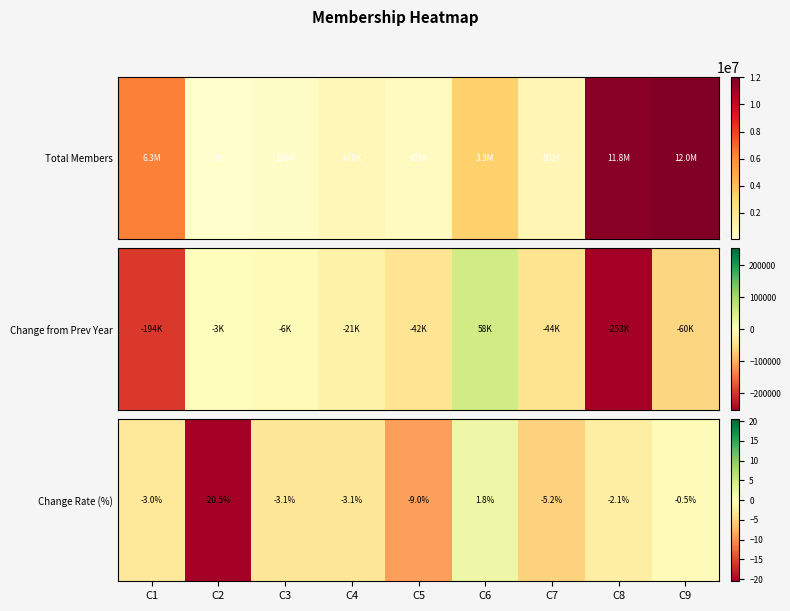

What is the sum of all values?

-44.8